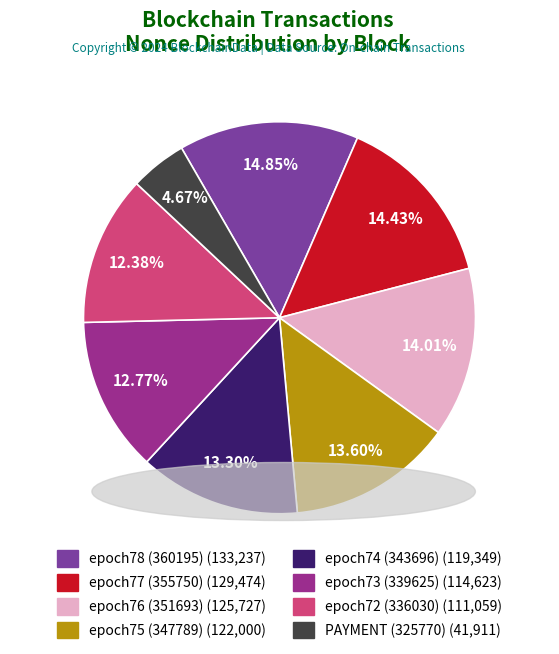

To the nearest percent, what is the average slice percentage?

12%